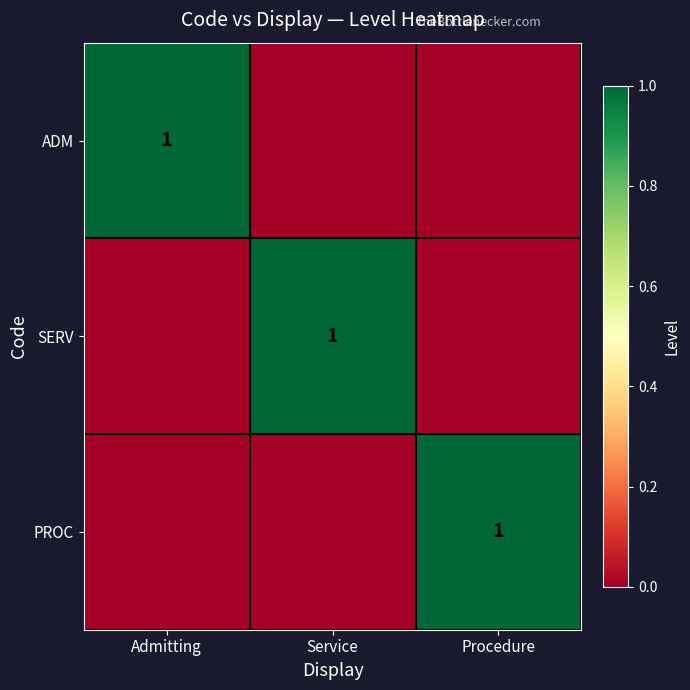

True or false: ADM has a value of 0 at Admitting.

False